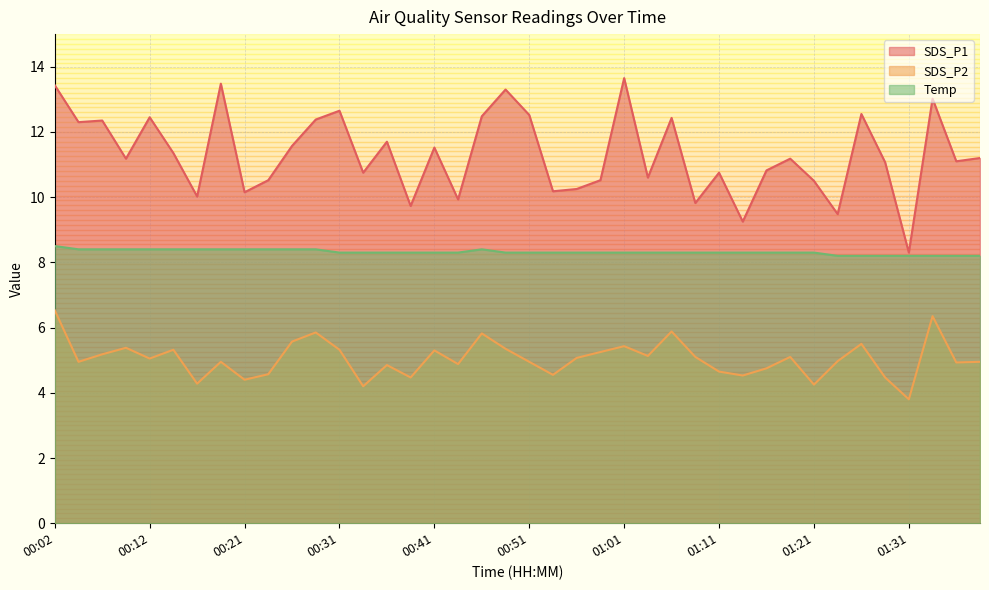

At which category is the sum across all series the highest?

00:02